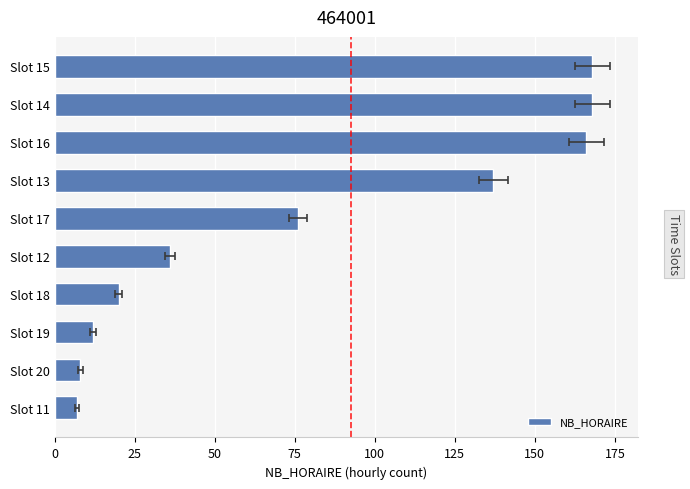

How many values exceed 76?

4